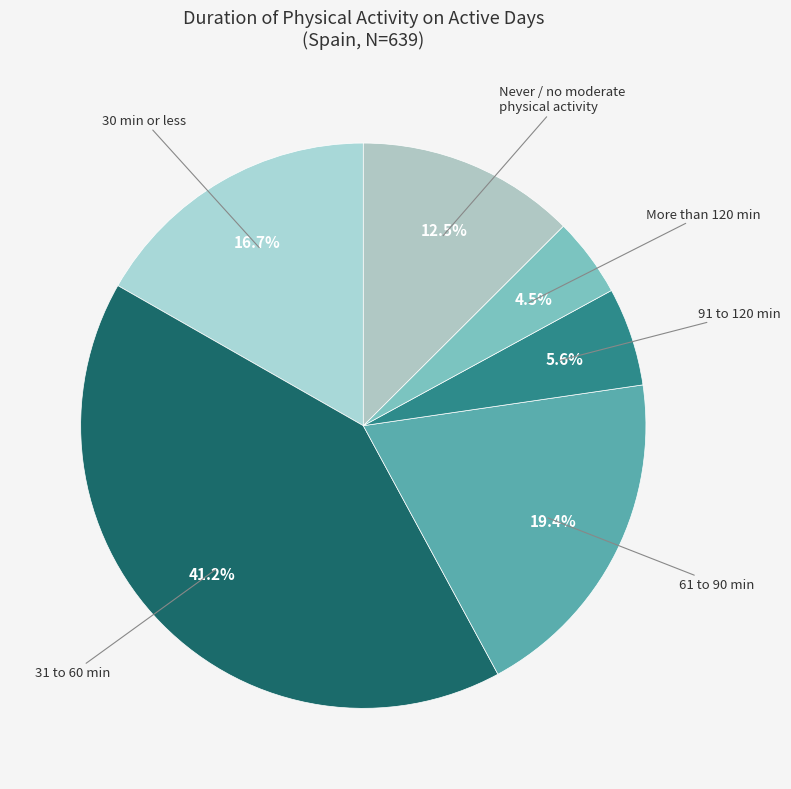

To the nearest percent, what is the difference between the largest and smallest slice percentages?

37%